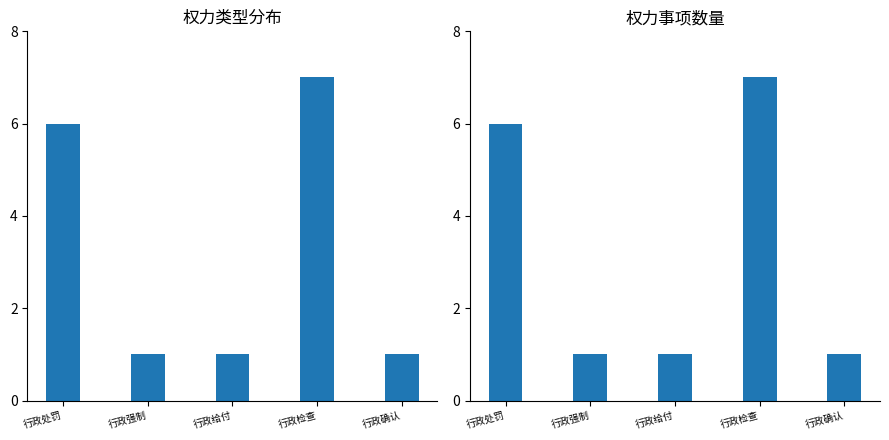

Which category has the lowest value in the 权力事项数量 series?

行政强制